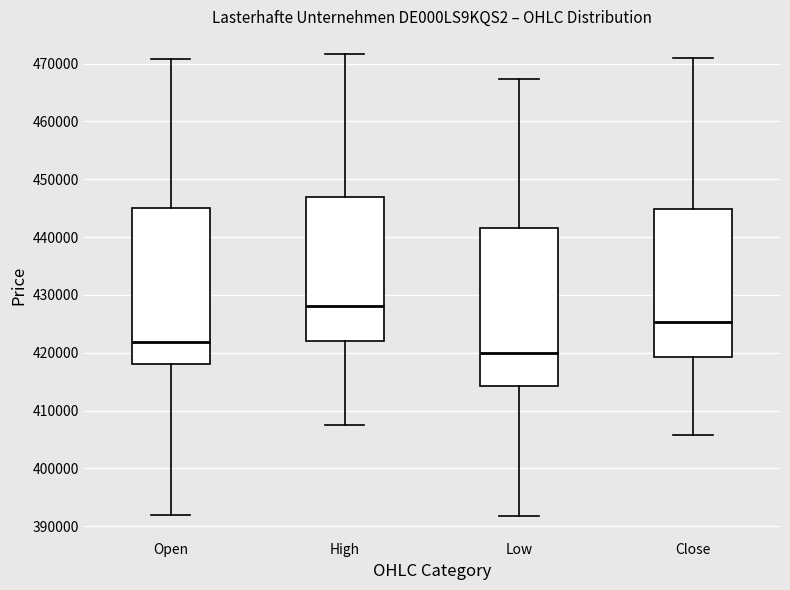

Reading left to right, read every box against the y-axis: the position of its median line, the range the box covers, and the ends of its whiskers. The values are not printed on the chart, so give them approximately, as read against the axis.

Open: median 422000, box 418000 to 445000, whiskers 392000 to 471000
High: median 428000, box 422000 to 447000, whiskers 407000 to 472000
Low: median 420000, box 414000 to 441000, whiskers 392000 to 467000
Close: median 425000, box 419000 to 445000, whiskers 406000 to 471000